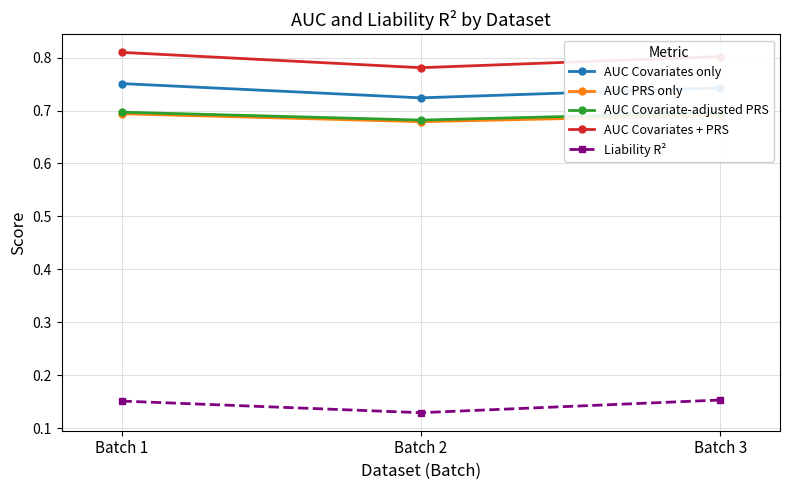

List the labels in order of AUC Covariates only value, smallest first.

Batch 2, Batch 3, Batch 1